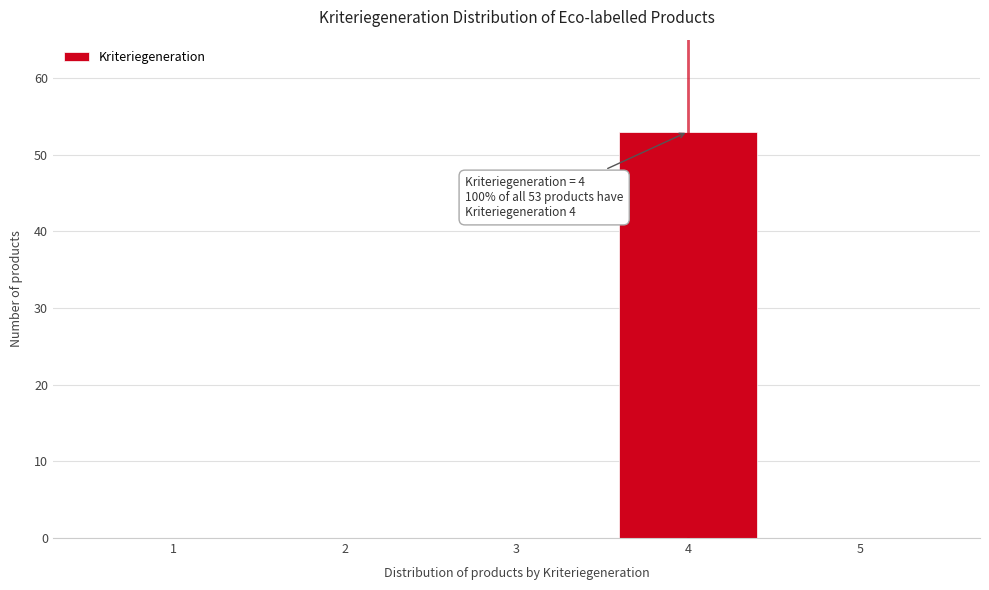

Reading left to right, what are all the values shown in this chart?

1=0	2=0	3=0	4=53	5=0